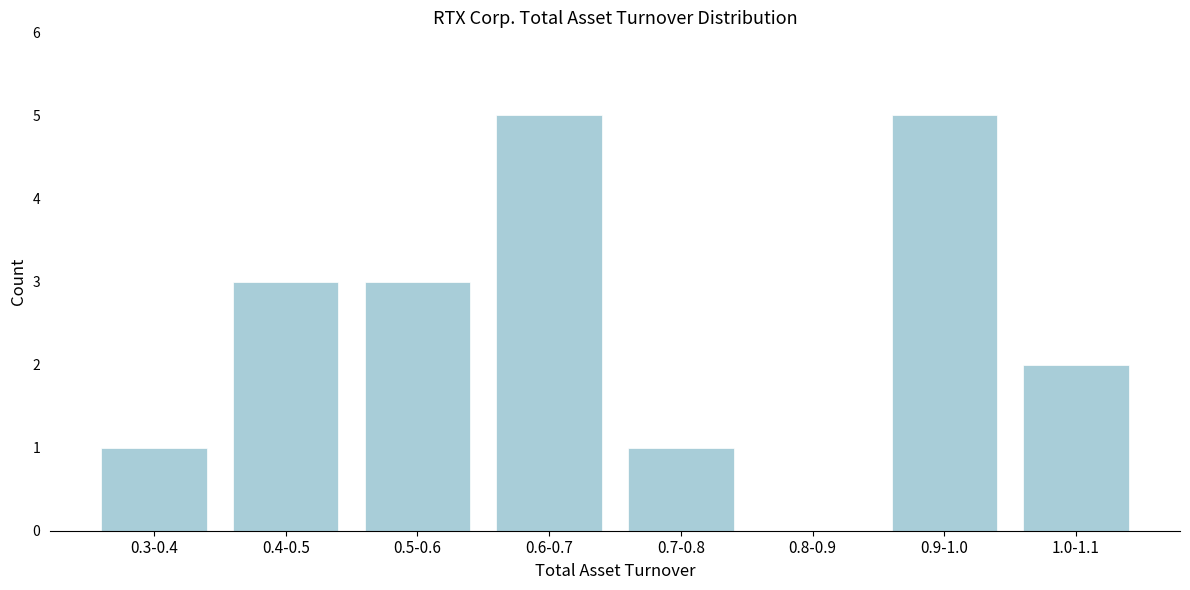

Reading left to right, transcribe all the data shown in this chart.

0.3-0.4=1	0.4-0.5=3	0.5-0.6=3	0.6-0.7=5	0.7-0.8=1	0.8-0.9=0	0.9-1.0=5	1.0-1.1=2